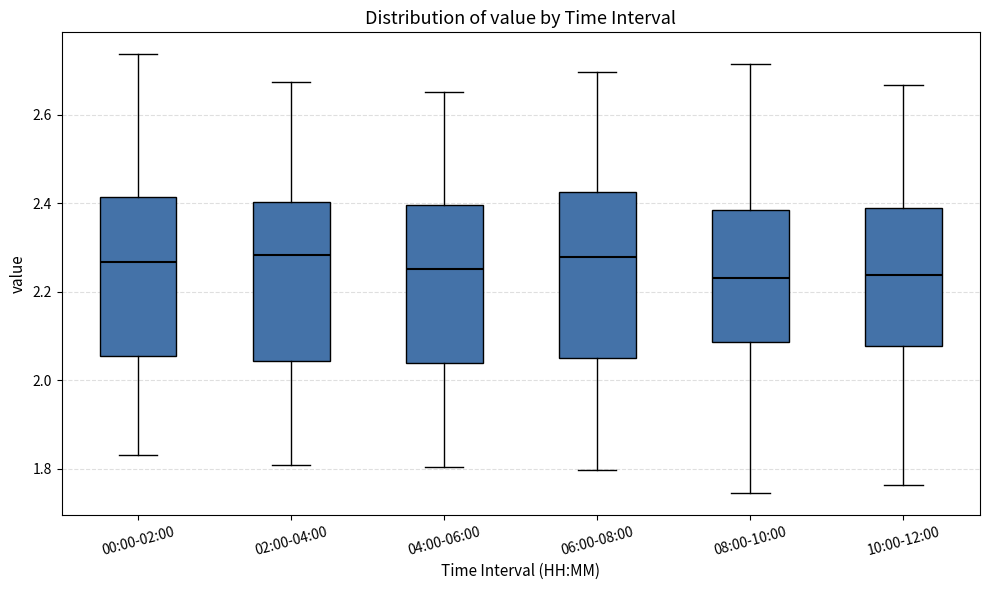

Reading left to right, transcribe this box plot: for each box, give where its median line is, the range the box spans, and where its two whiskers end, as read against the y-axis. The values are not printed on the chart, so give them approximately, as read against the axis.

00:00-02:00: median 2.26, box 2.06 to 2.42, whiskers 1.84 to 2.74
02:00-04:00: median 2.28, box 2.04 to 2.40, whiskers 1.80 to 2.68
04:00-06:00: median 2.26, box 2.04 to 2.40, whiskers 1.80 to 2.66
06:00-08:00: median 2.28, box 2.04 to 2.42, whiskers 1.80 to 2.70
08:00-10:00: median 2.24, box 2.08 to 2.38, whiskers 1.74 to 2.72
10:00-12:00: median 2.24, box 2.08 to 2.38, whiskers 1.76 to 2.66